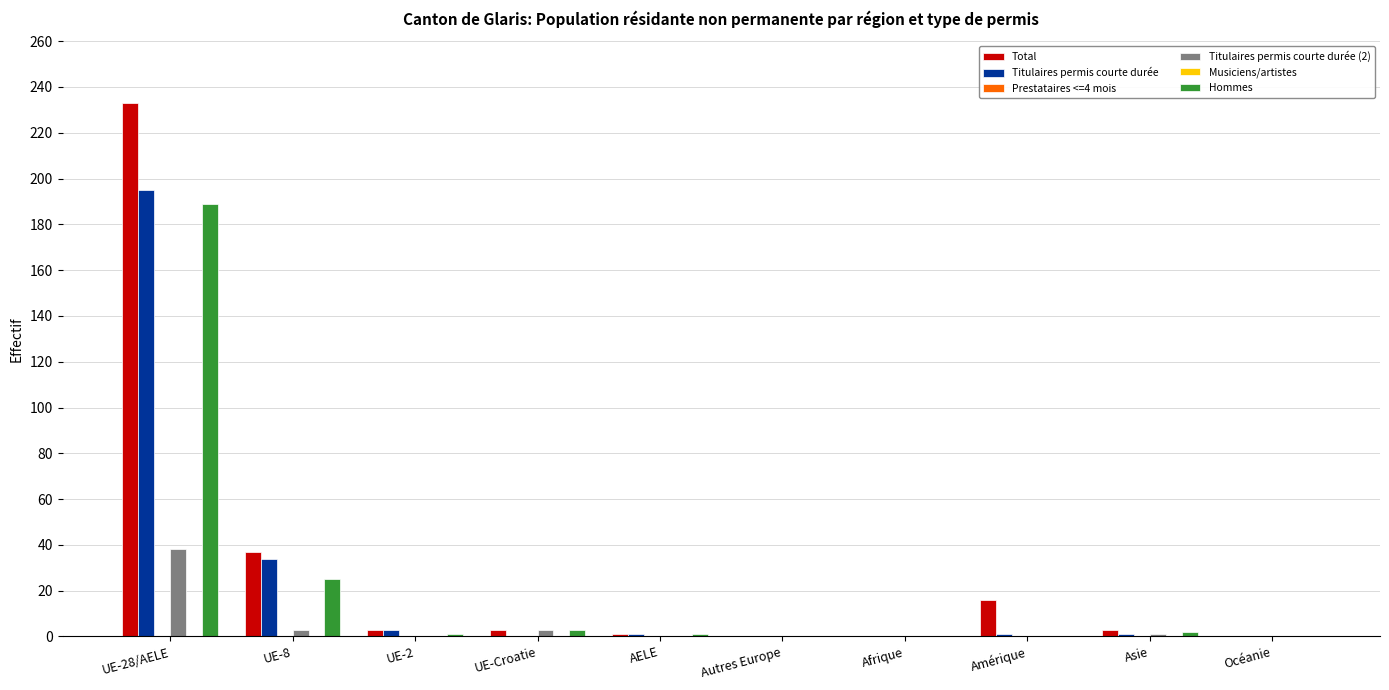

What is the average value of the Titulaires permis courte durée series?

24